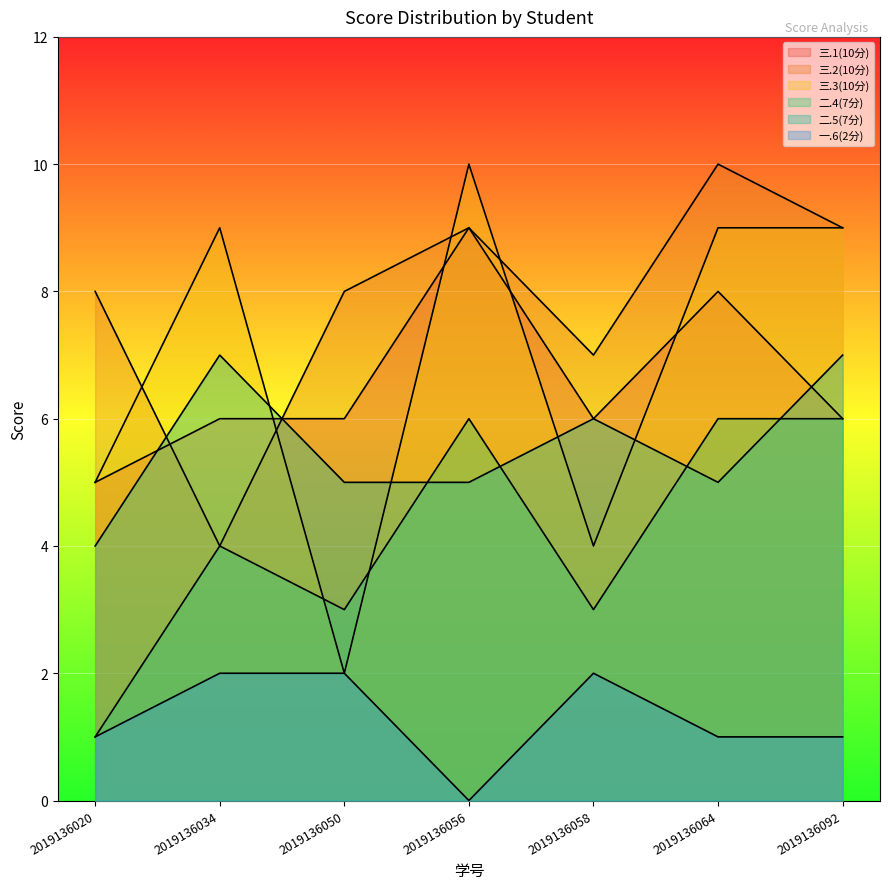

Reading left to right, list all the values displayed in this chart.

三.1(10分): 2019136020=5	2019136034=6	2019136050=6	2019136056=9	2019136058=6	2019136064=8	2019136092=6
三.2(10分): 2019136020=8	2019136034=4	2019136050=8	2019136056=9	2019136058=7	2019136064=10	2019136092=9
三.3(10分): 2019136020=5	2019136034=9	2019136050=2	2019136056=10	2019136058=4	2019136064=9	2019136092=9
二.4(7分): 2019136020=1	2019136034=4	2019136050=3	2019136056=6	2019136058=3	2019136064=6	2019136092=6
二.5(7分): 2019136020=4	2019136034=7	2019136050=5	2019136056=5	2019136058=6	2019136064=5	2019136092=7
一.6(2分): 2019136020=1	2019136034=2	2019136050=2	2019136056=0	2019136058=2	2019136064=1	2019136092=1